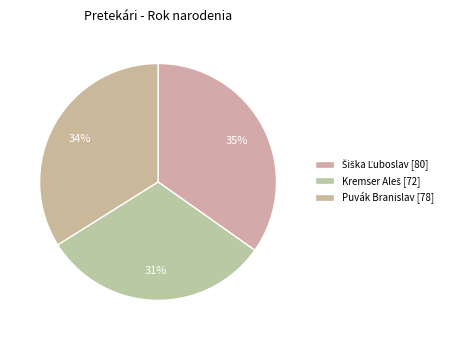

To the nearest percent, what is the average slice percentage?

33%